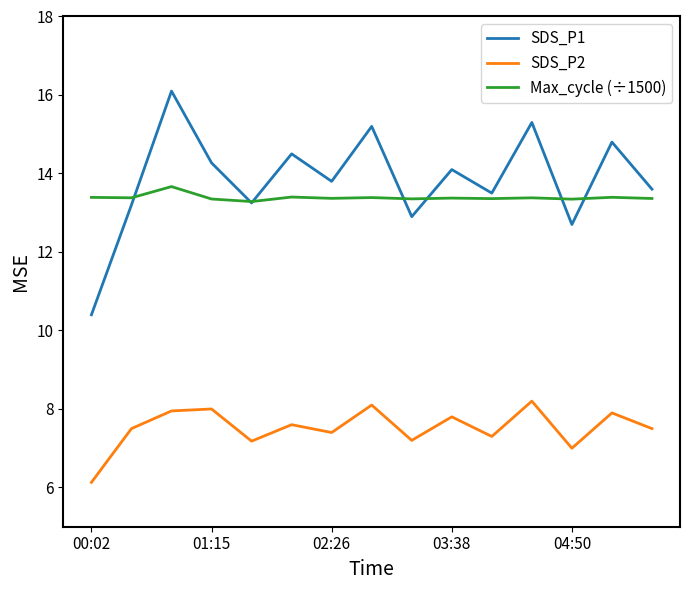

What is the maximum value for Max_cycle (÷1500)?

13.7